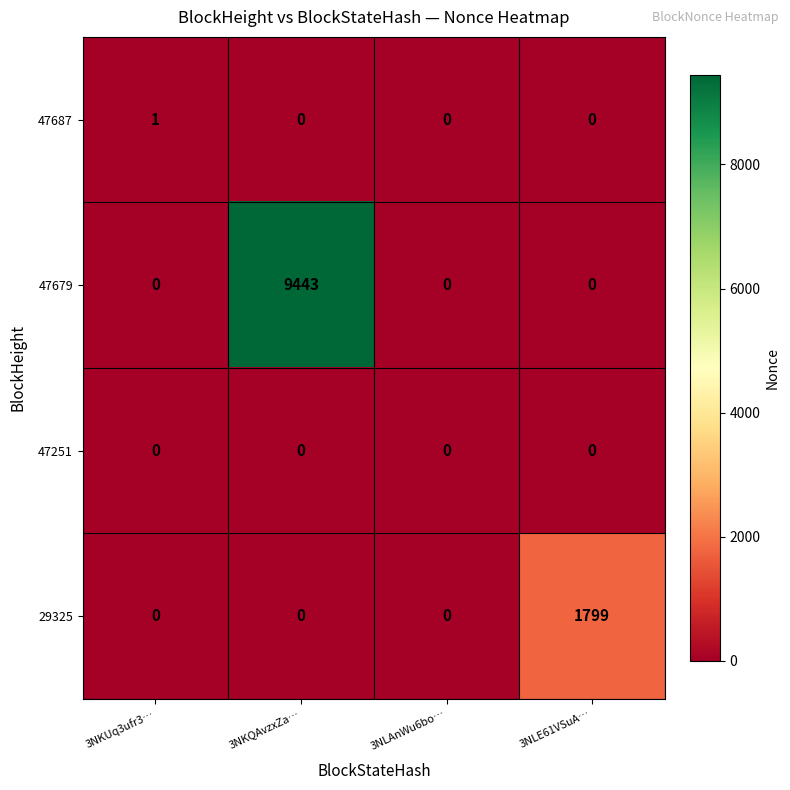

What is the spread (max minus min) of values at 3NLE61VSuA…?

1799